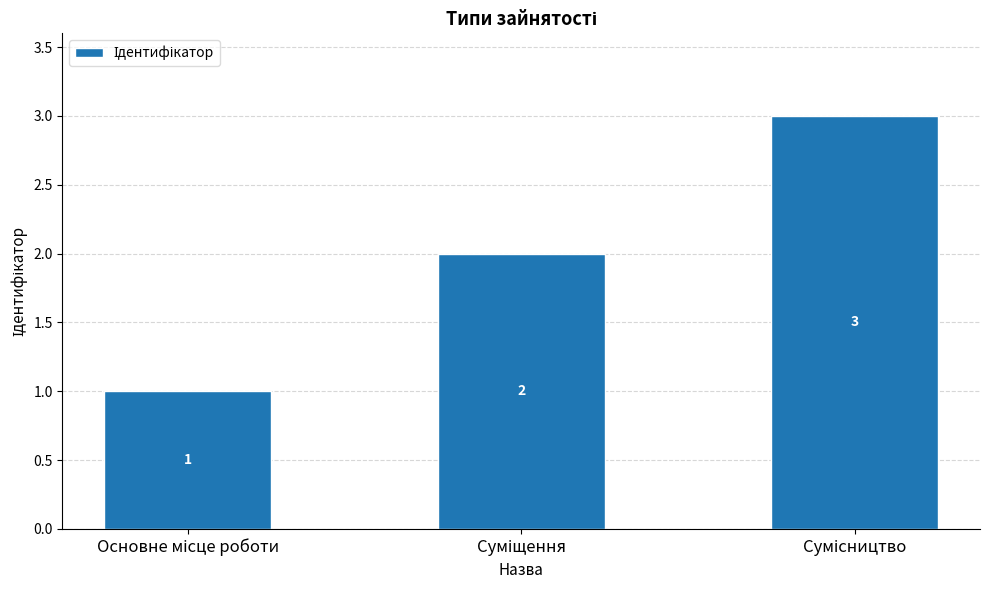

How many values are between 1 and 3?

3